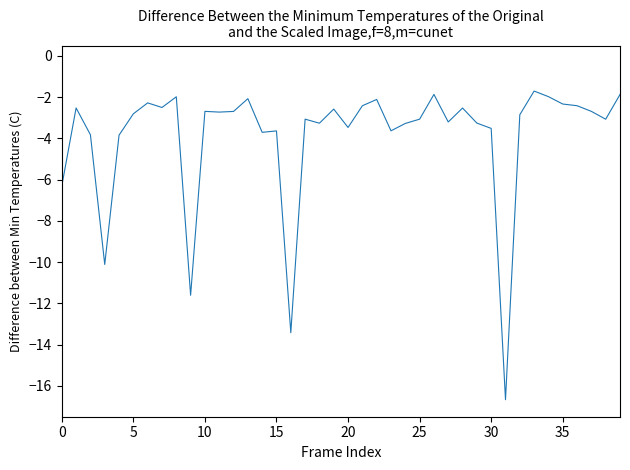

What is the minimum value shown in the chart?

-16.7